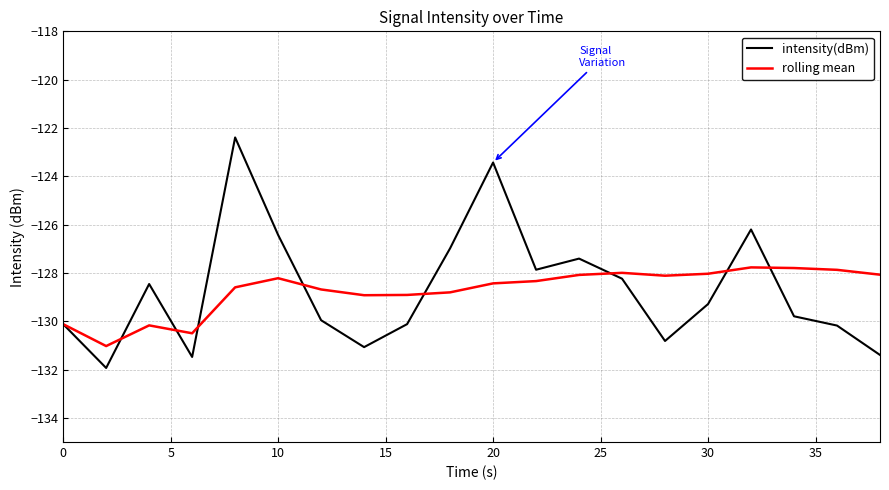

What are all the series names shown in the legend?

intensity(dBm), rolling mean